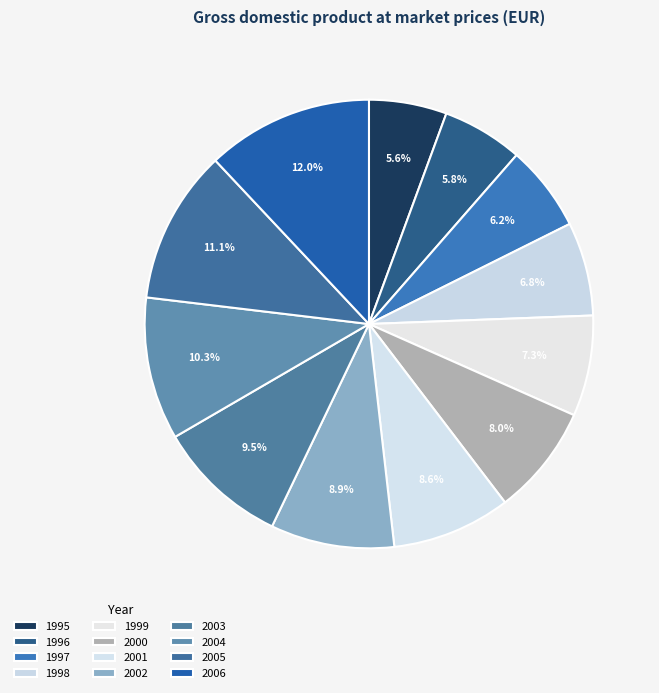

Is there any slice that represents more than half of the pie?

No